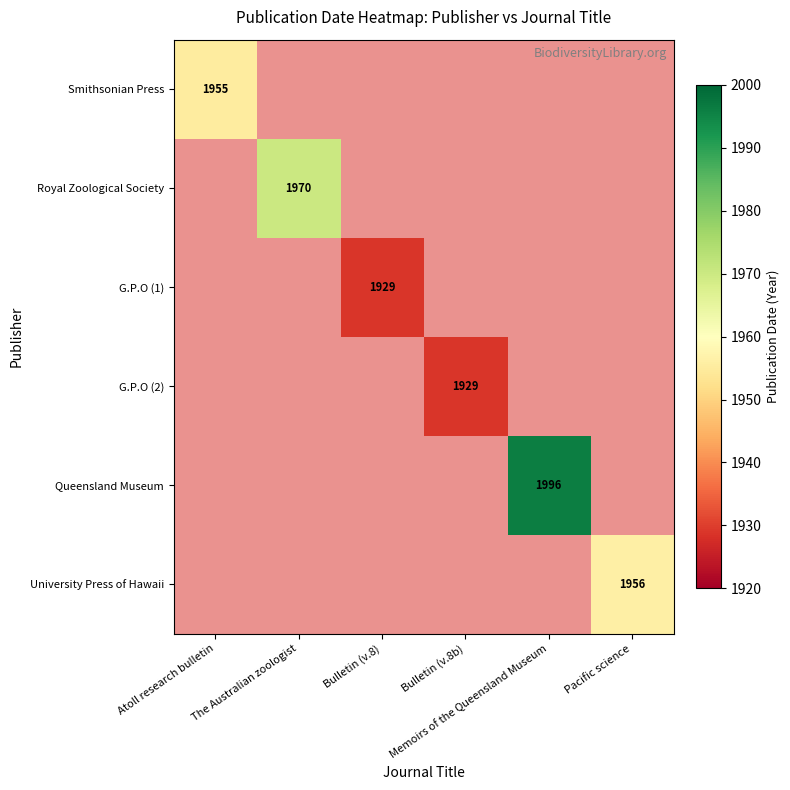

How many categories are shown in the chart?

6